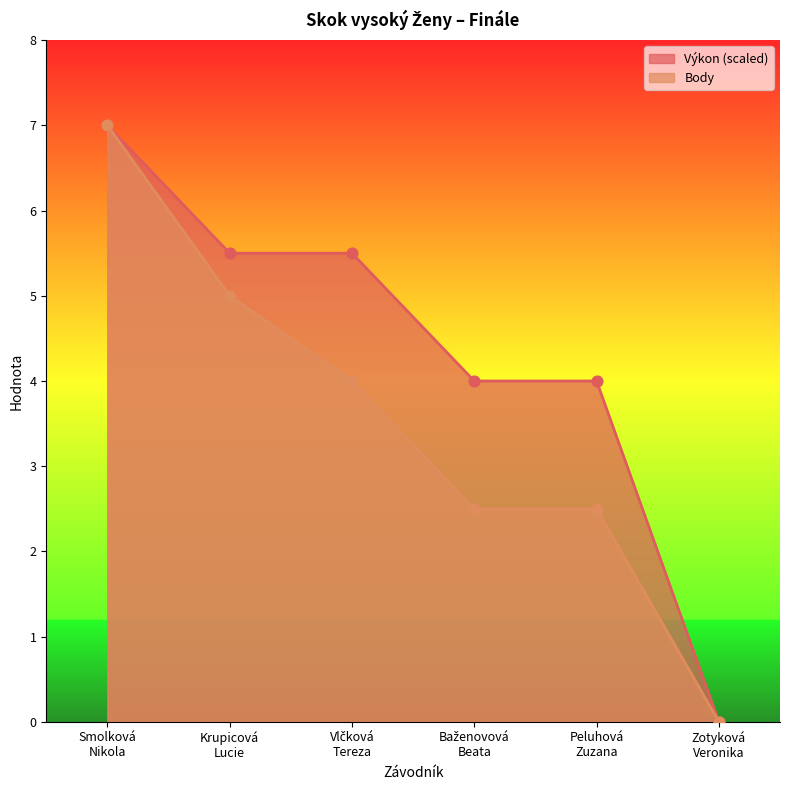

What are all the series names shown in the legend?

Výkon (scaled), Body